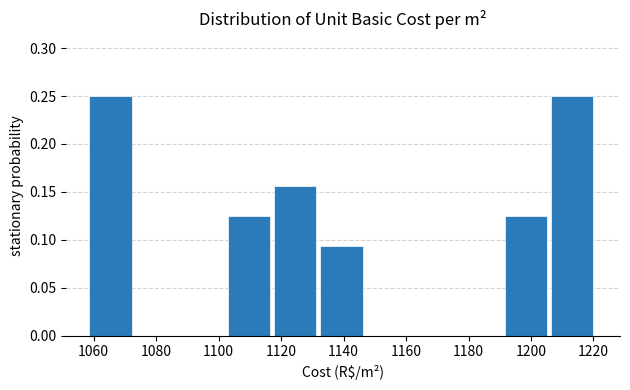

How tall is the bar that spans 1102 to 1118 on the x-axis? Neither the bar edges nor the heights are printed on the chart, so give them approximately, as read against the axes.

0.125